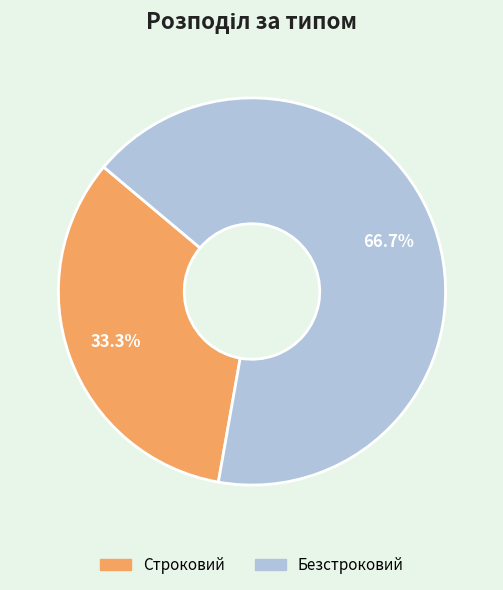

Rank the categories by value from lowest to highest.

Строковий, Безстроковий